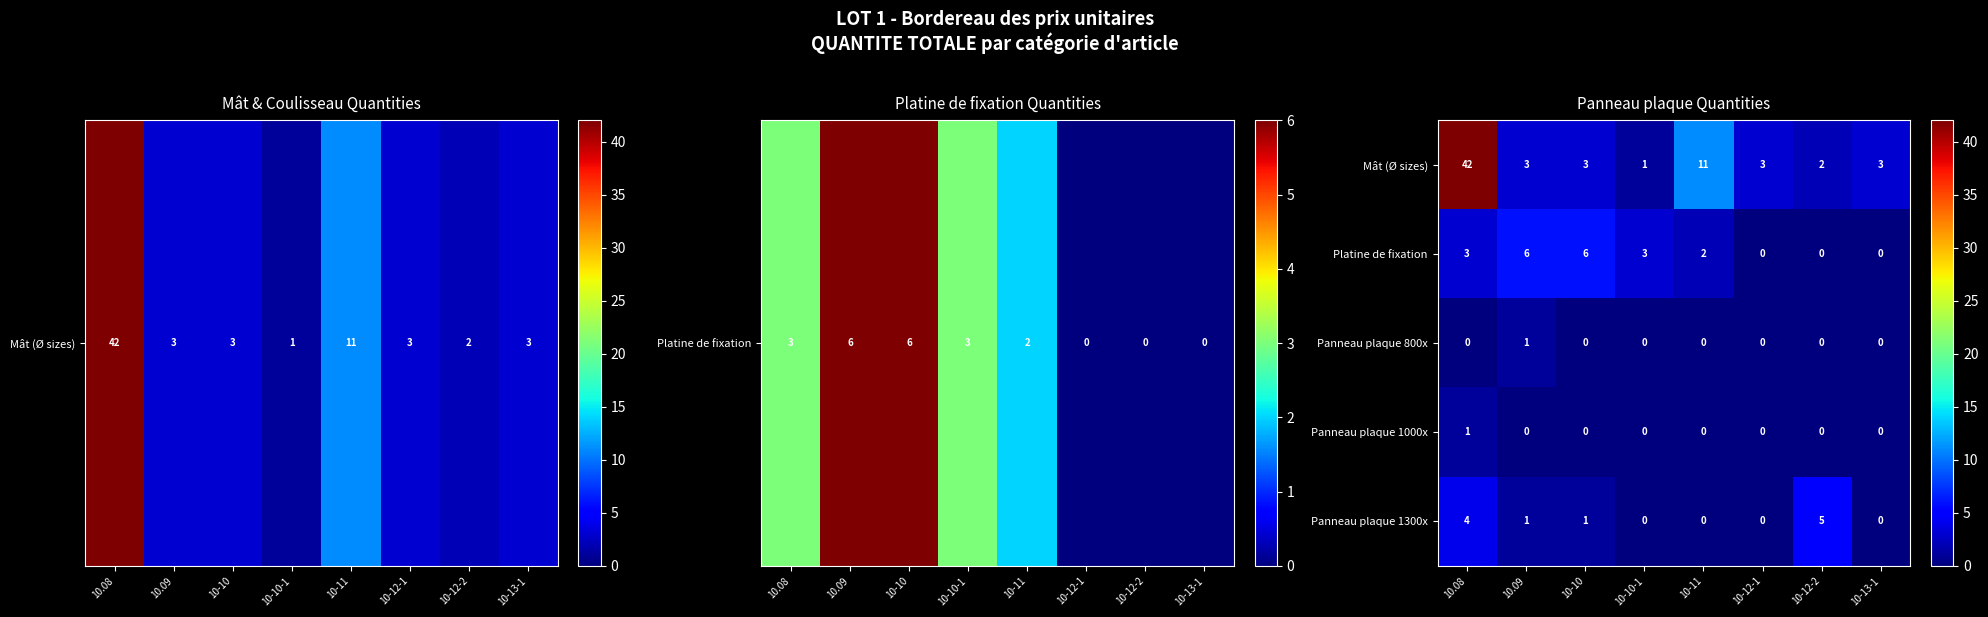

True or false: Panneau plaque 1300x has a value of 4 at 10.08.

True